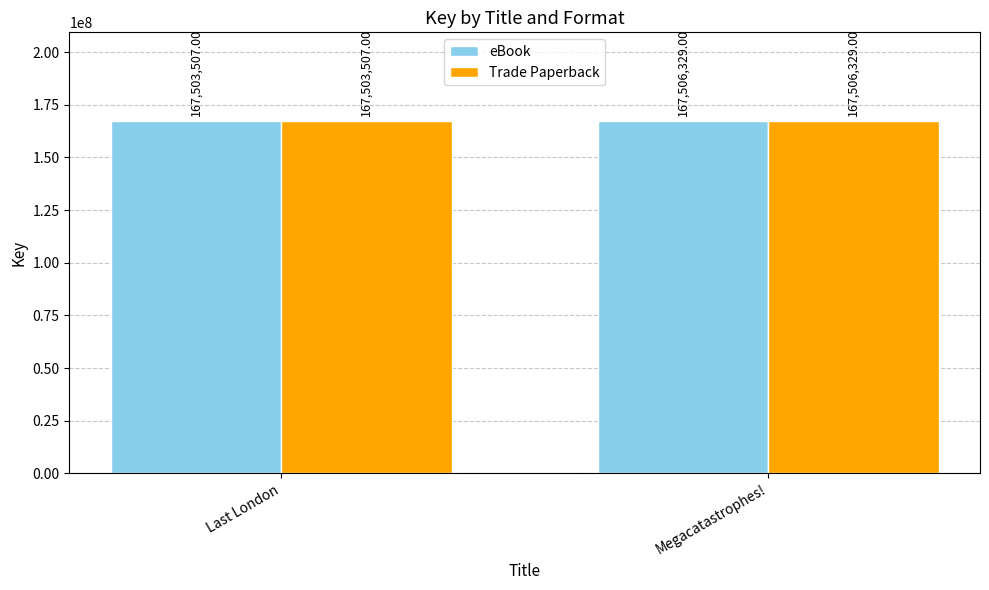

What are all the series names shown in the legend?

eBook, Trade Paperback